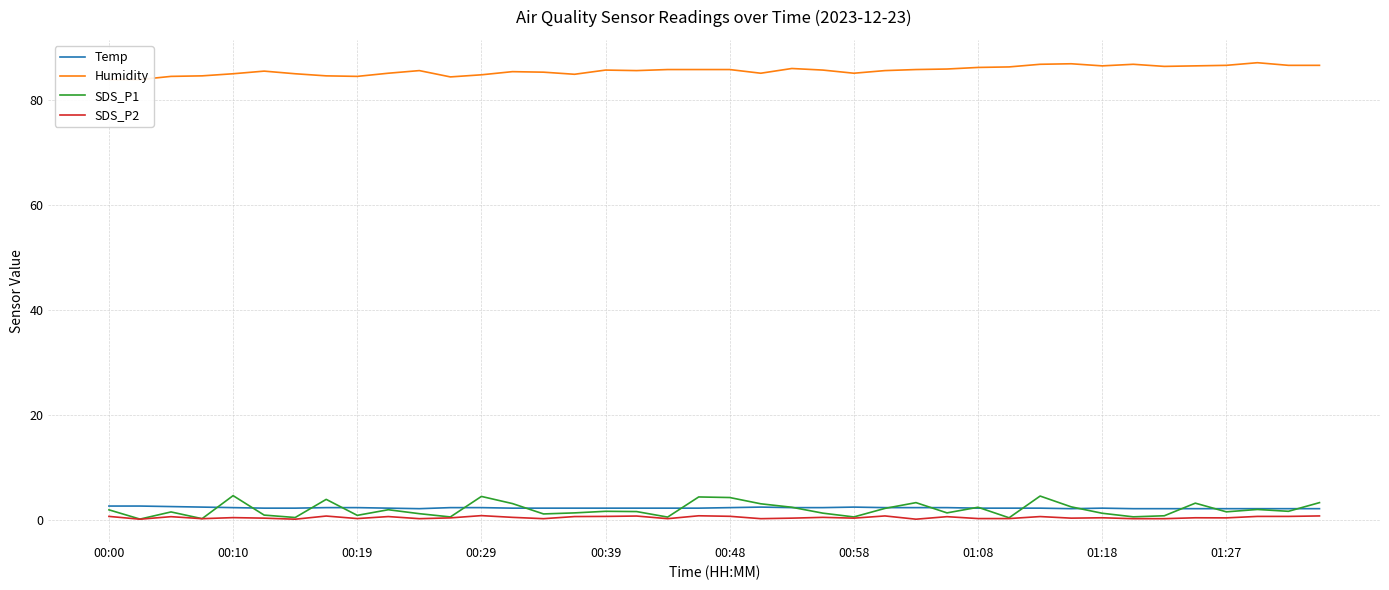

The SDS_P2 series shows 1.3 at 17. True or false?

False